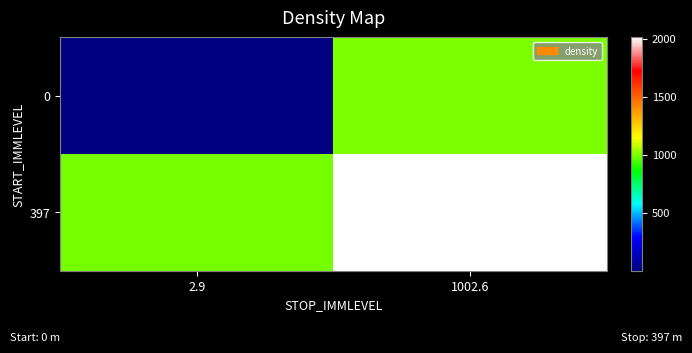

Which category has the lowest value across all series?

2.9